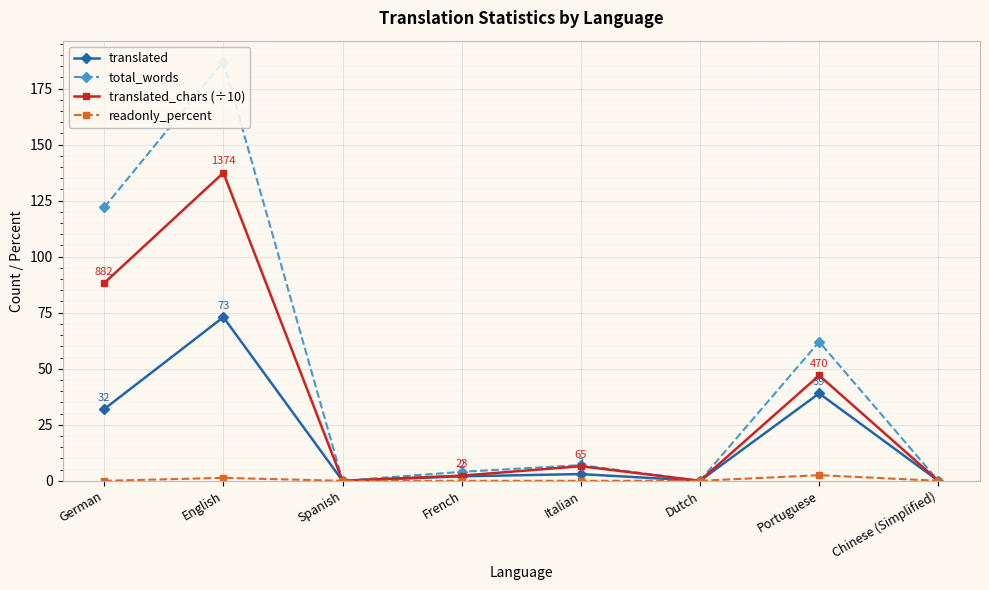

Reading left to right, list all the values displayed in this chart.

translated: 32.0	73.0	0.0	2.0	3.0	0.0	39.0	0.0
total_words: 122.0	187.0	0.0	4.0	7.0	0.0	62.0	0.0
translated_chars (÷10): 88.2	137.4	0.0	2.3	6.5	0.0	47.0	0.0
readonly_percent: 0.0	1.3	0.0	0.0	0.0	0.0	2.5	0.0